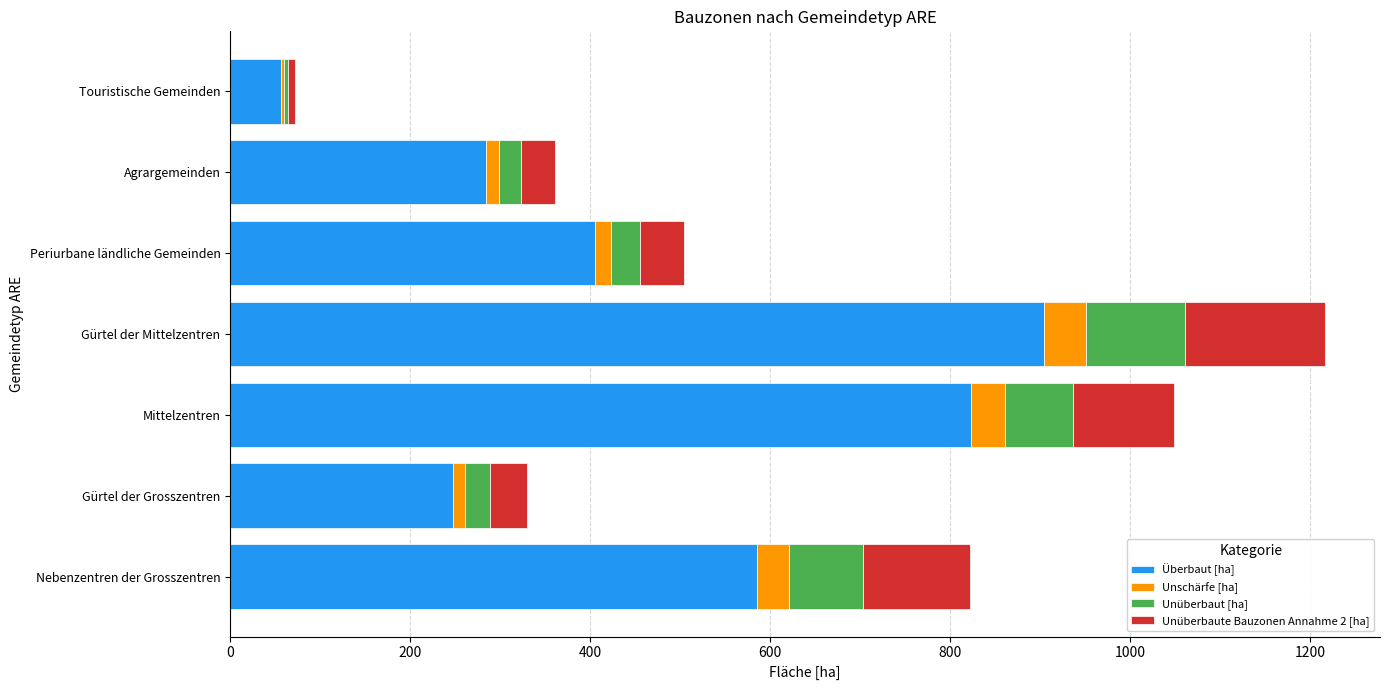

True or false: Überbaut [ha] has a value of 823.3 at Mittelzentren.

True